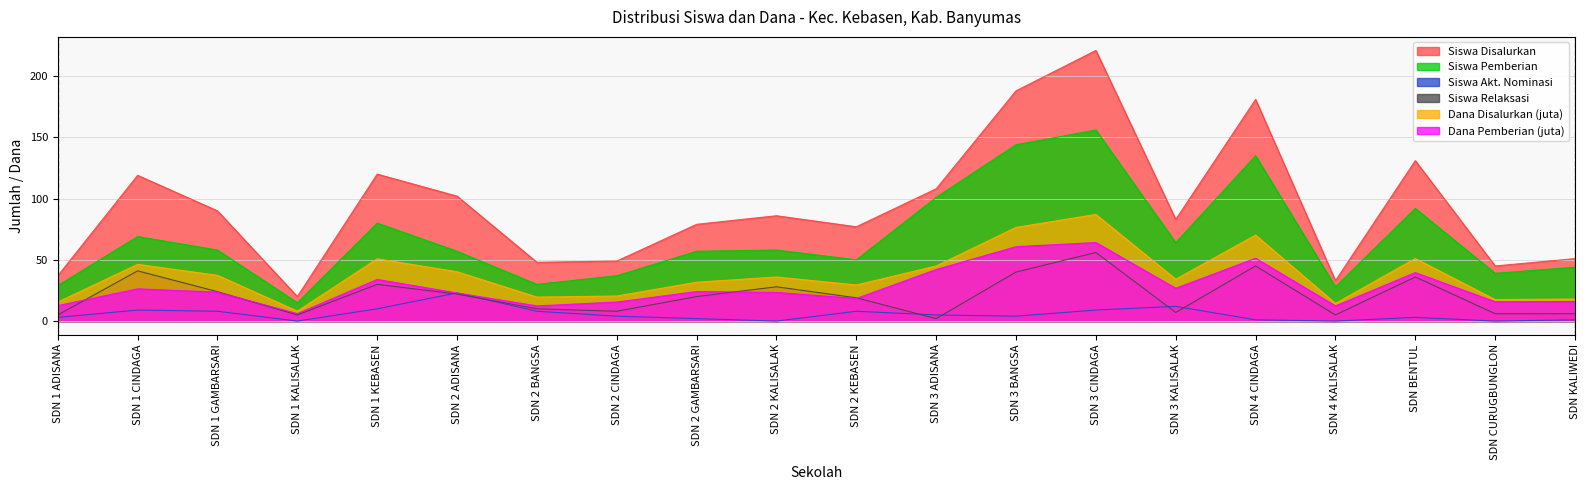

How many distinct data groups are displayed?

6